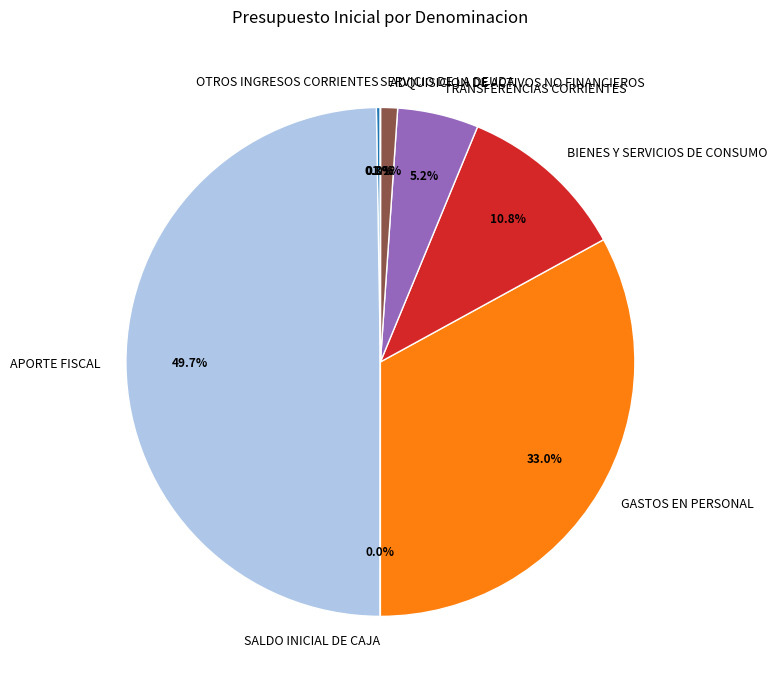

To the nearest percent, what is the average slice percentage?

12%